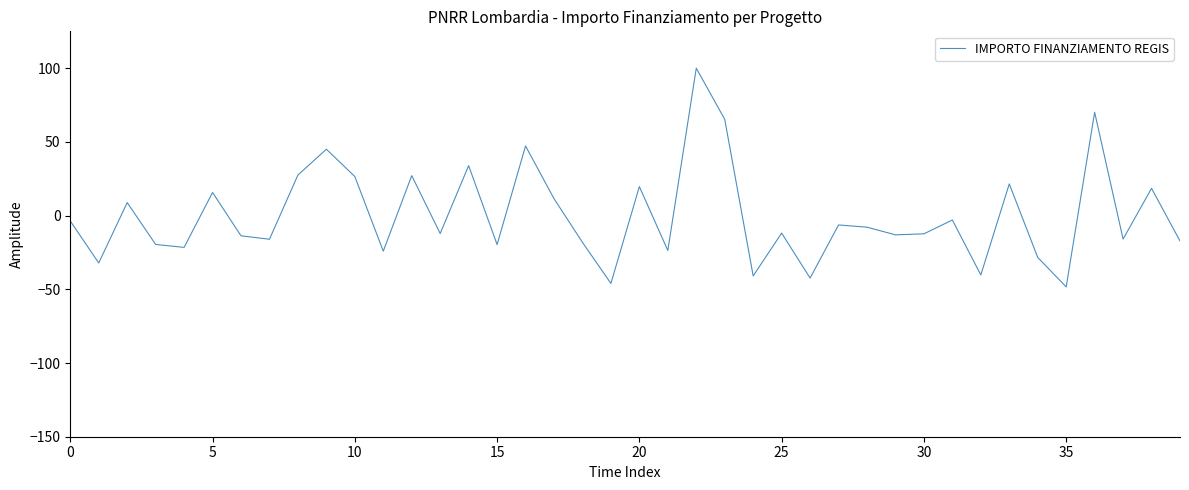

What is the minimum value shown in the chart?

-48.4